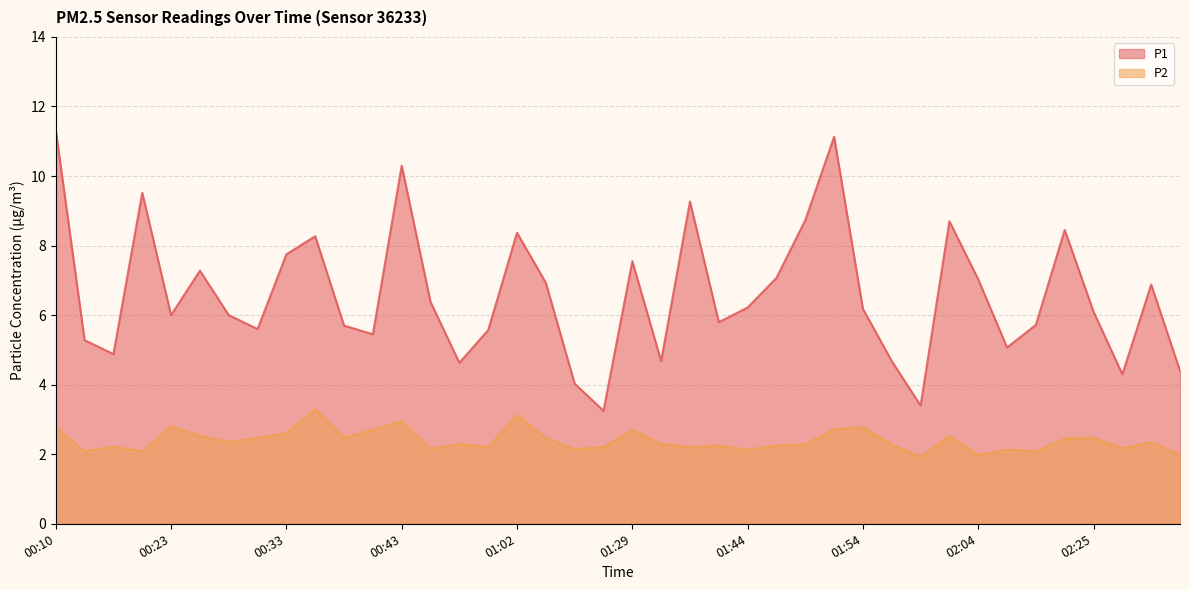

Which category has the lowest value across all series?

01:59